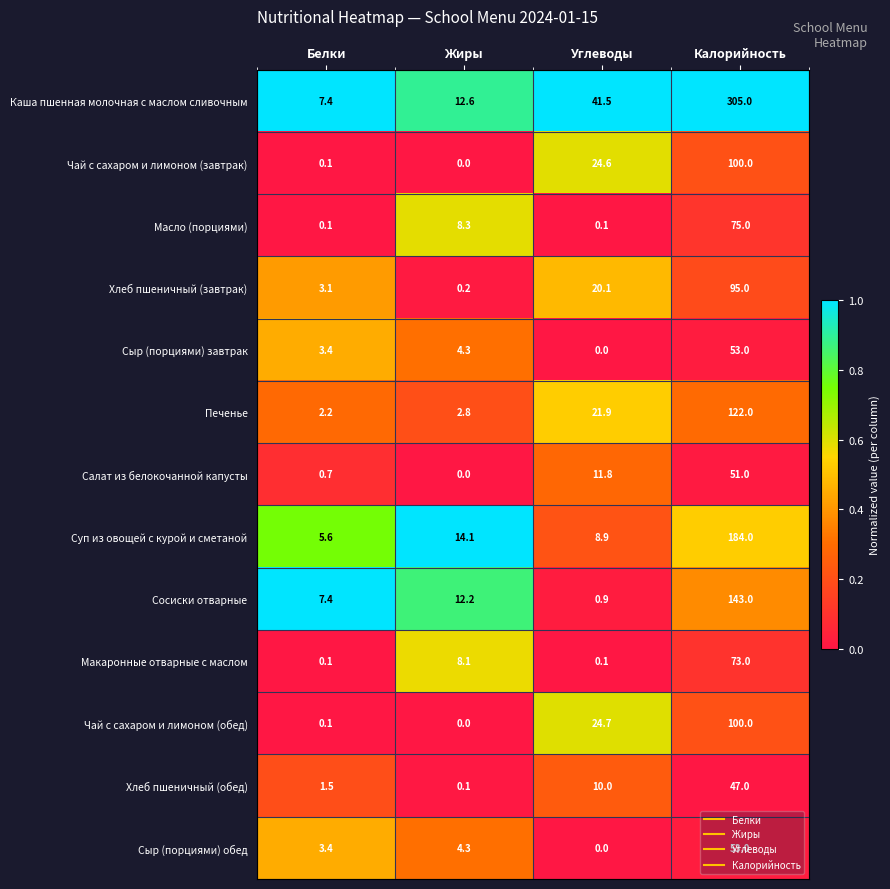

Is it true that Сыр (порциями) завтрак equals 32.7 at Углеводы?

False